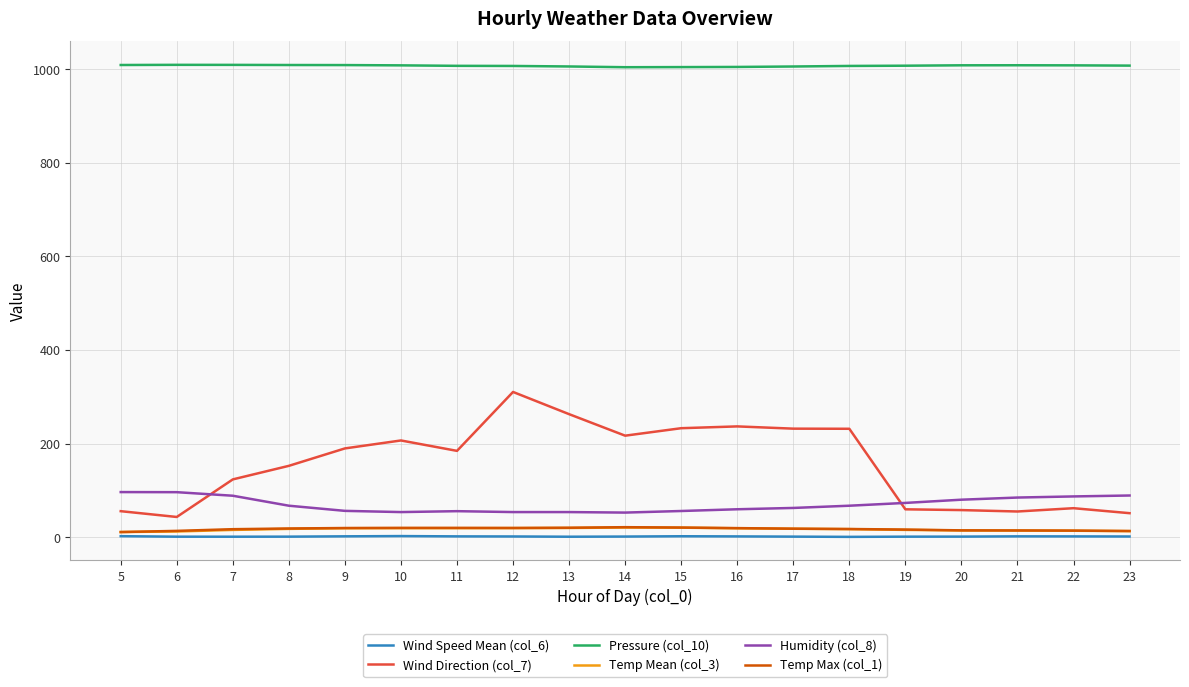

In Pressure (col_10), how many points are lower than both neighbors (excluding endpoints)?

1